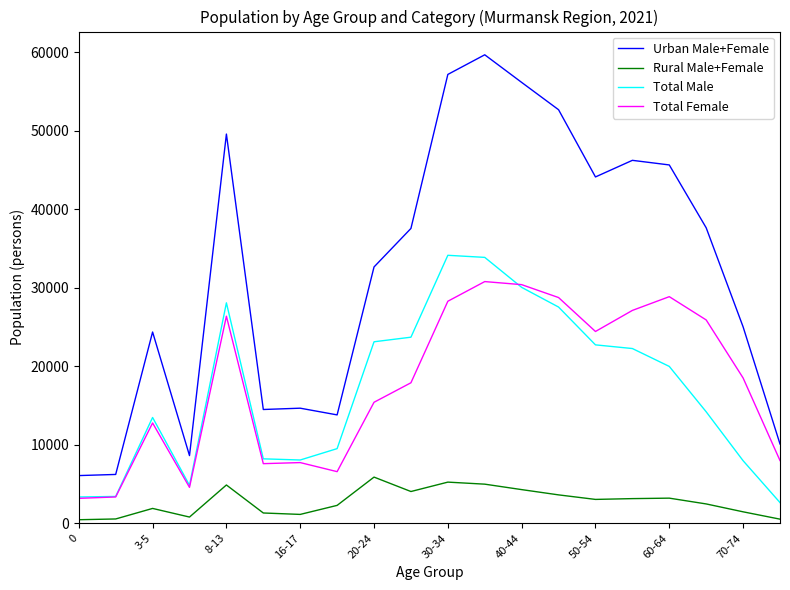

Which series has the widest spread of values?

Urban Male+Female